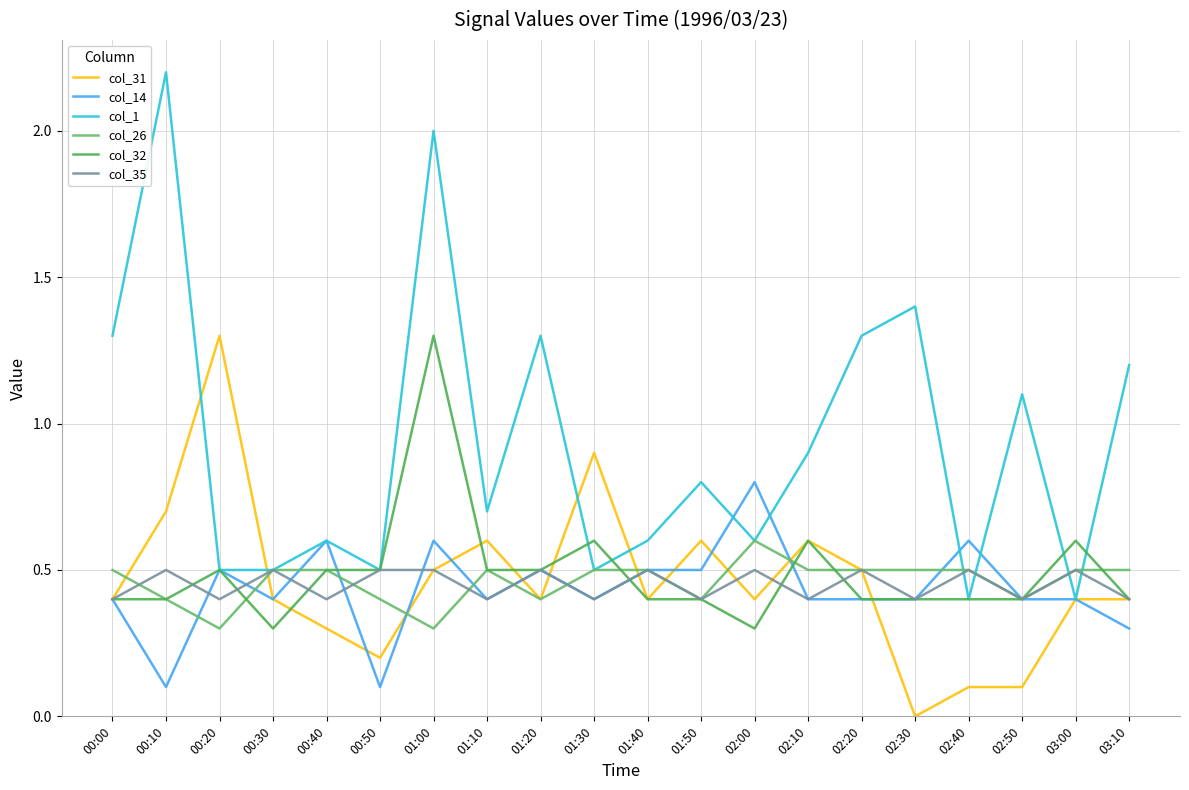

What is the difference between the highest and lowest values at 00:30?

0.2